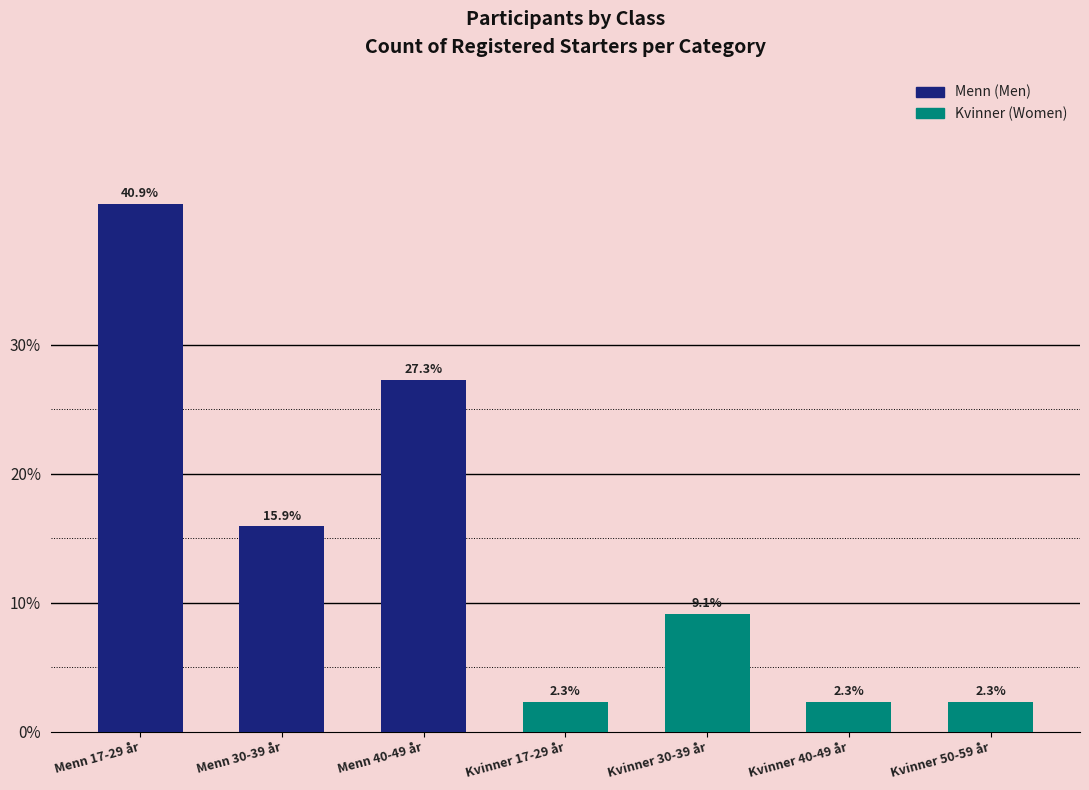

Reading right to left, what are all the values shown in this chart?

2.3	2.3	9.1	2.3	27.3	15.9	40.9